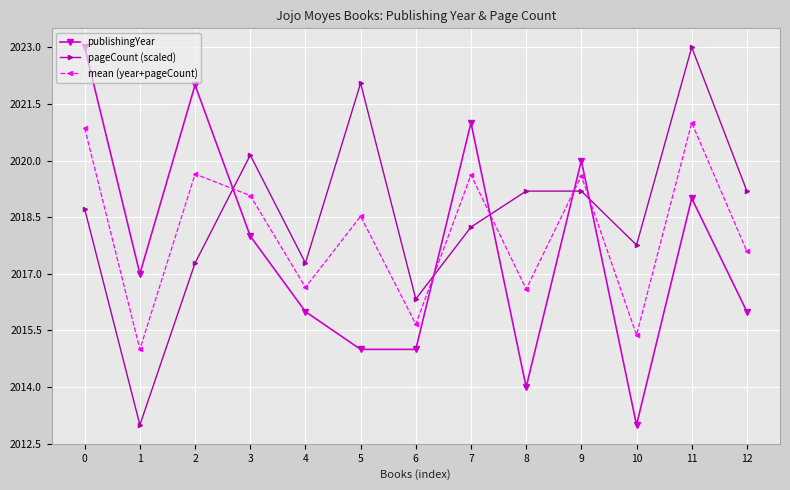

What is the greatest value displayed?

2023.0